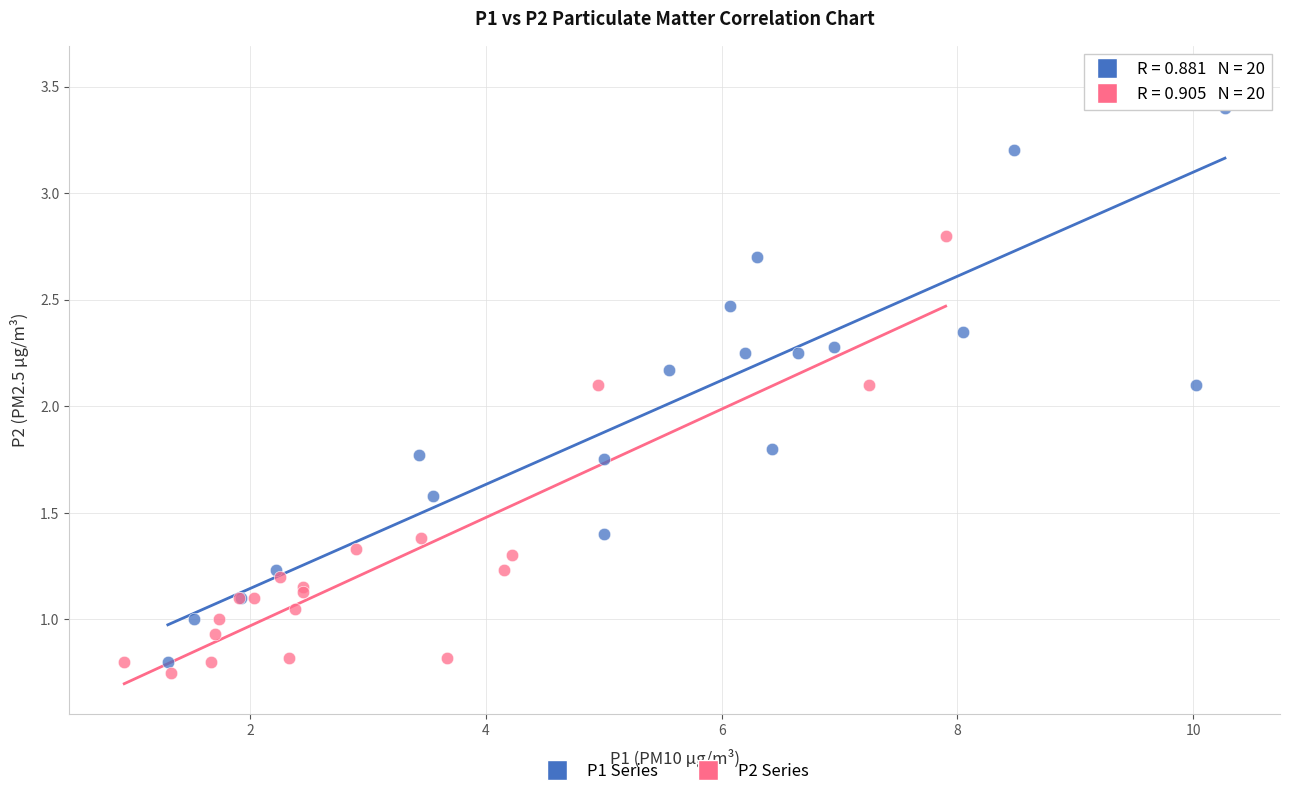

Which series contains the highest Y value?

P1 Series